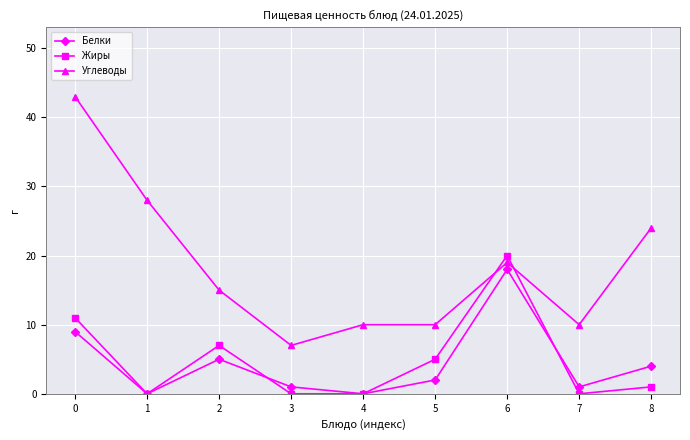

How many lines are shown in the chart?

3